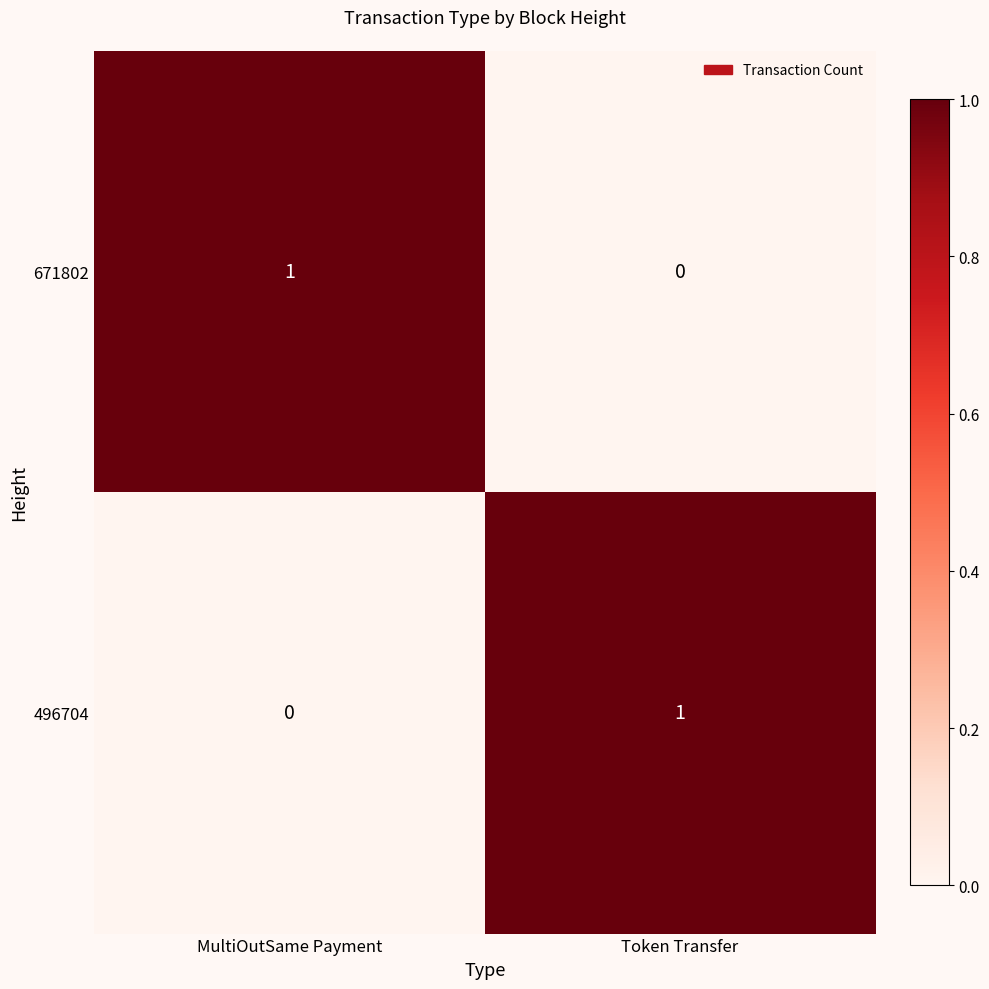

Where is 496704 nearest to the value 0?

MultiOutSame Payment